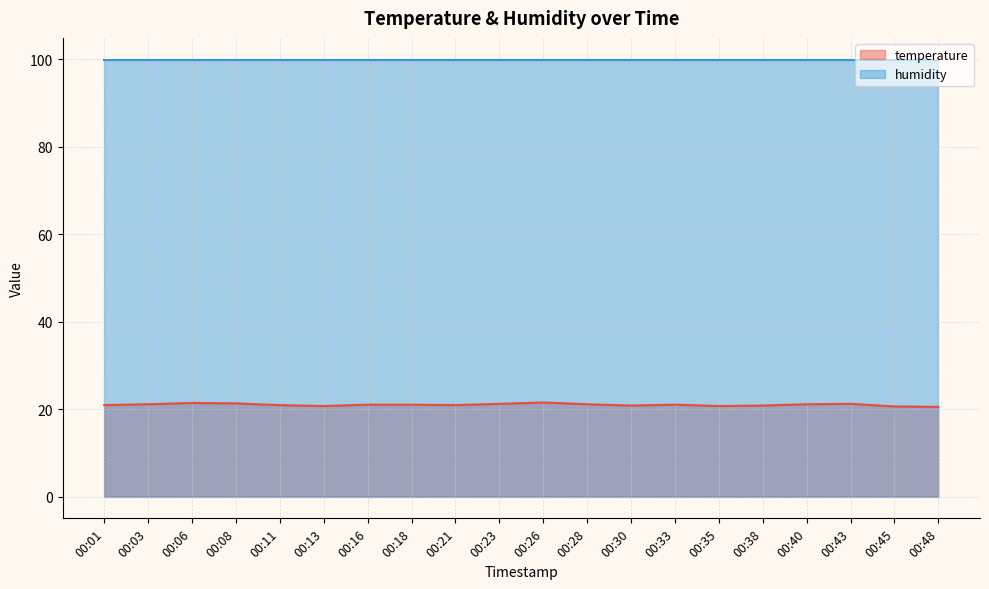

At which category does the data reach its first local peak?

00:06